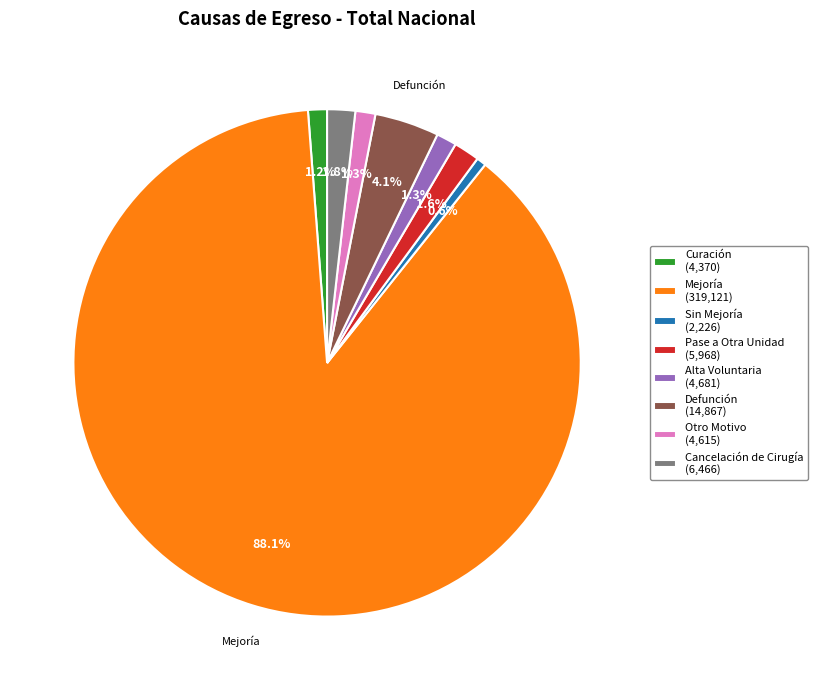

Which slice is the largest?

Mejoría